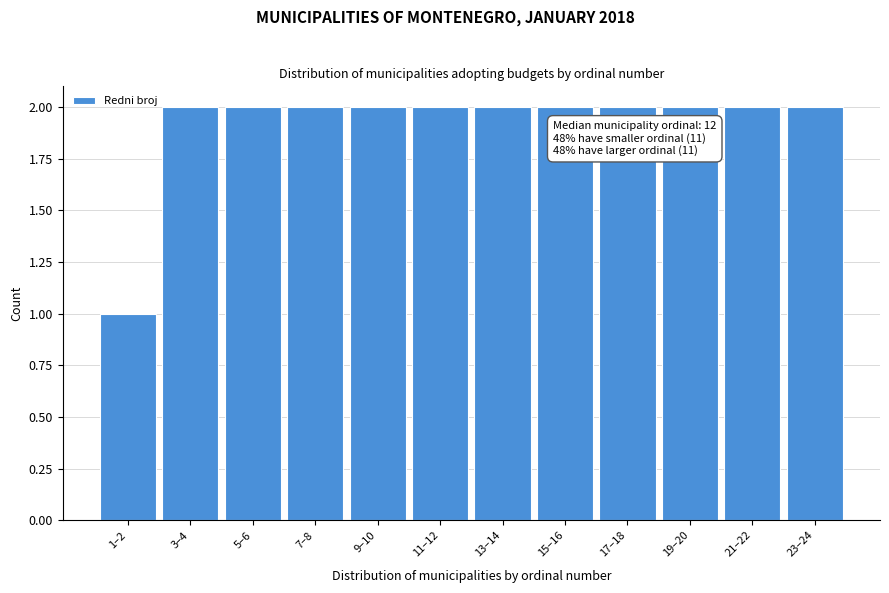

Reading left to right, list all the values displayed in this chart.

1	2	2	2	2	2	2	2	2	2	2	2